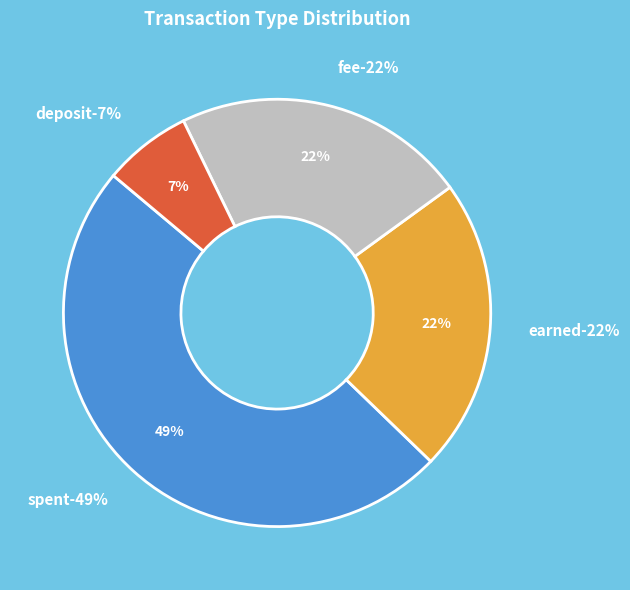

Which category has the smallest portion of the pie?

deposit